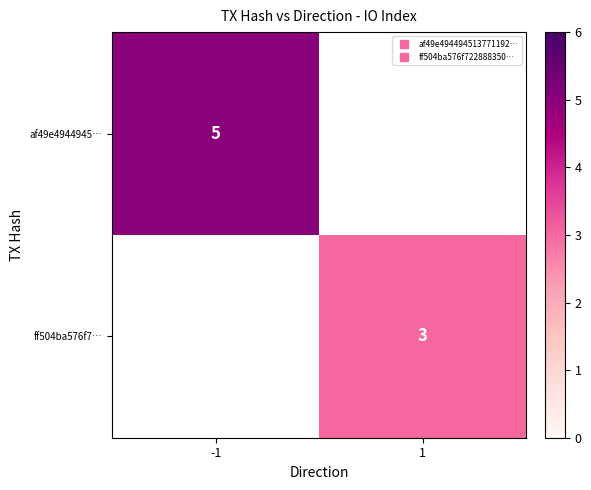

The af49e4944945… series shows 8.2 at -1. True or false?

False